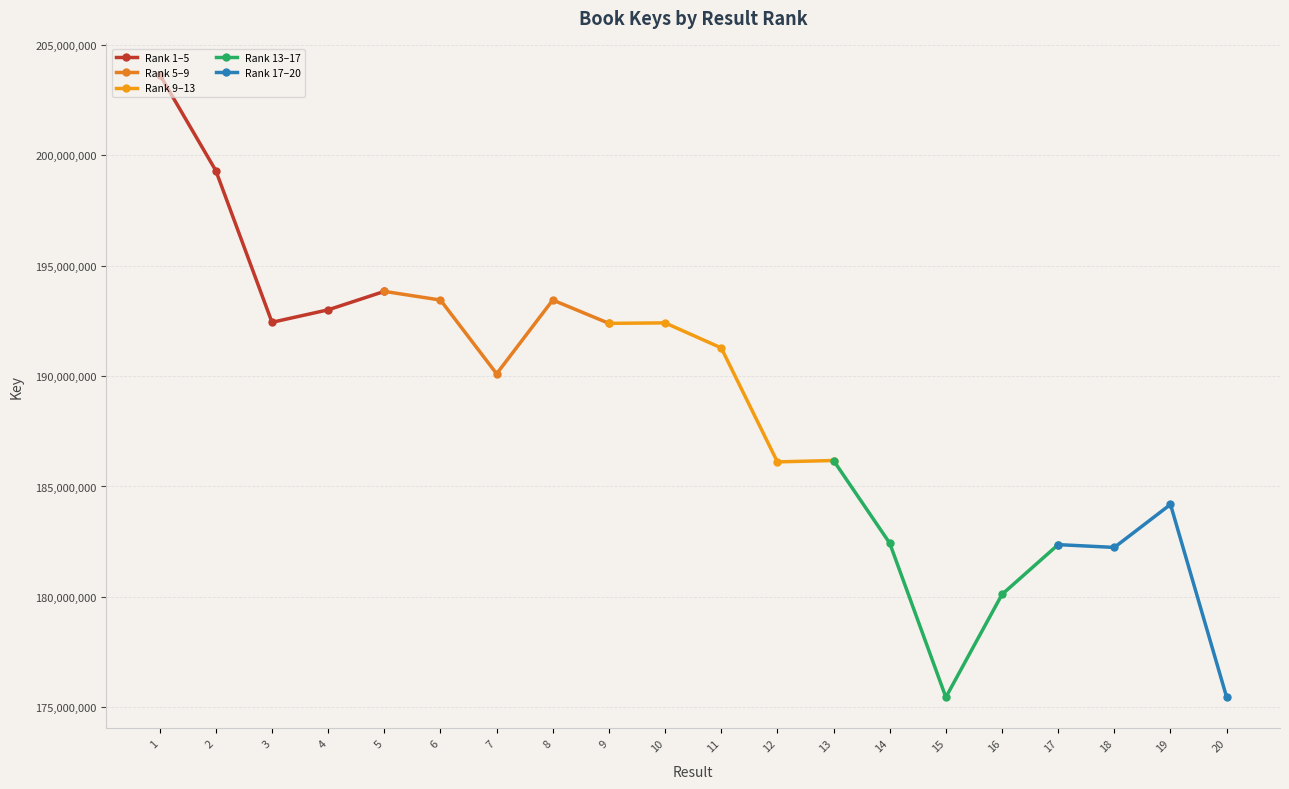

What is the value of the Rank 1–5 point at the 5th from the left?

193838067